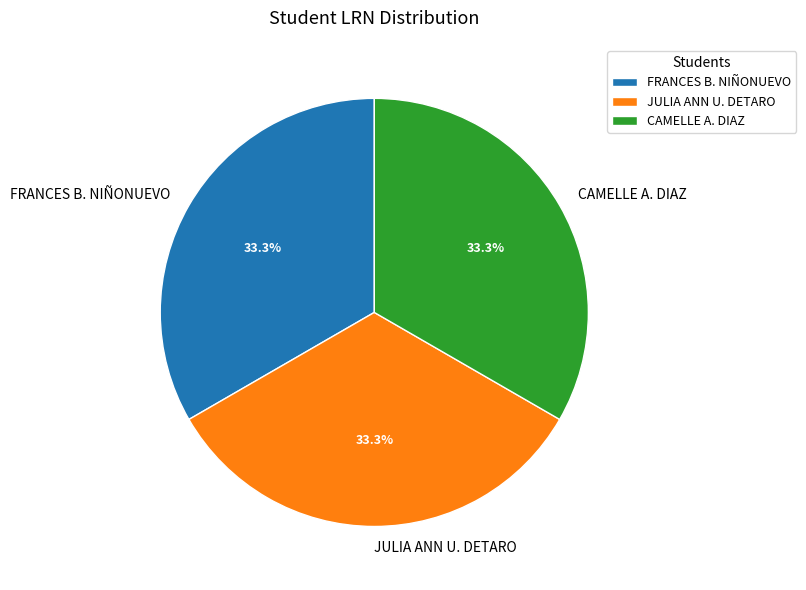

Combined, what portion of the pie is FRANCES B. NIÑONUEVO and CAMELLE A. DIAZ?

66.7%